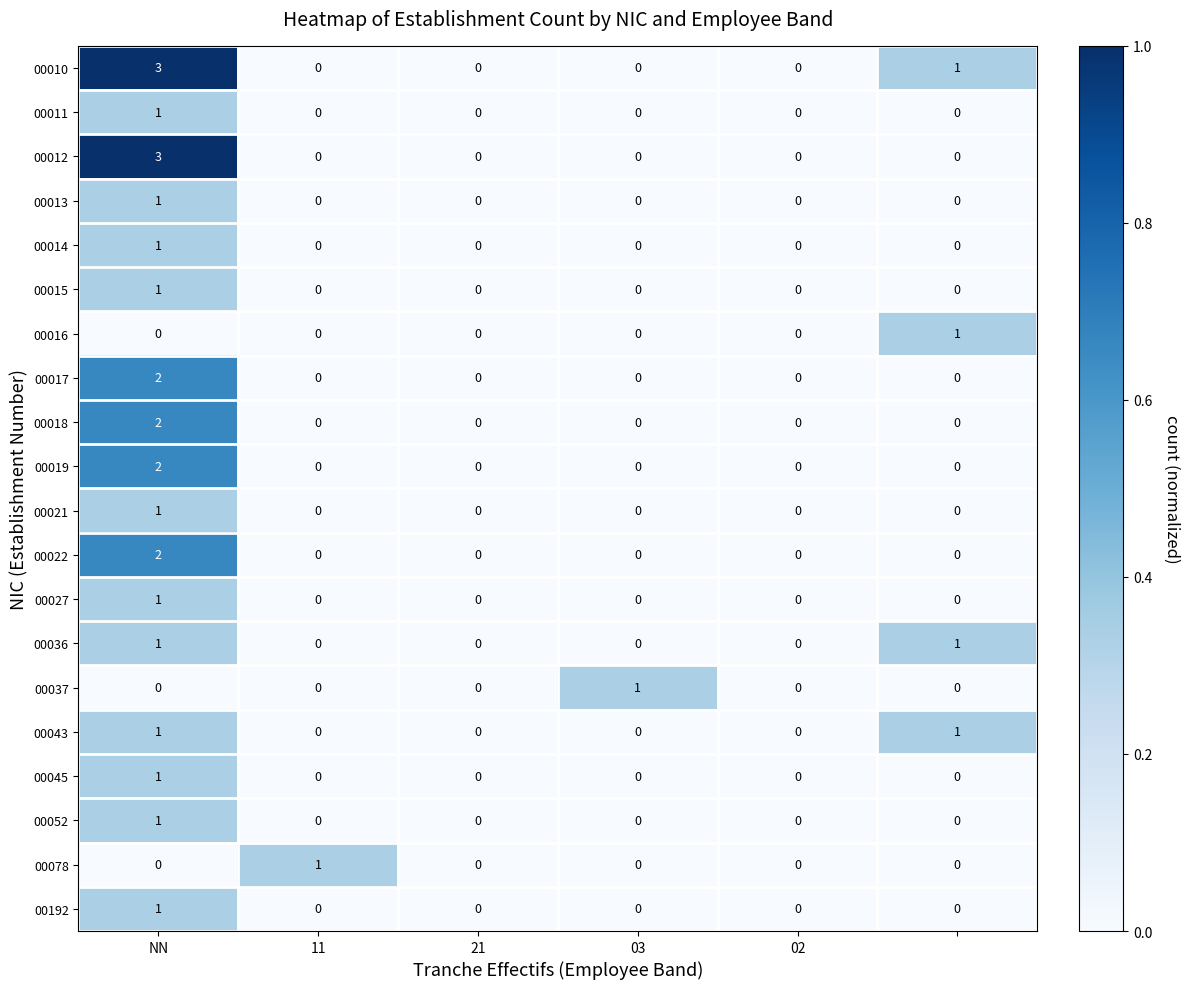

What is the greatest value displayed?

3